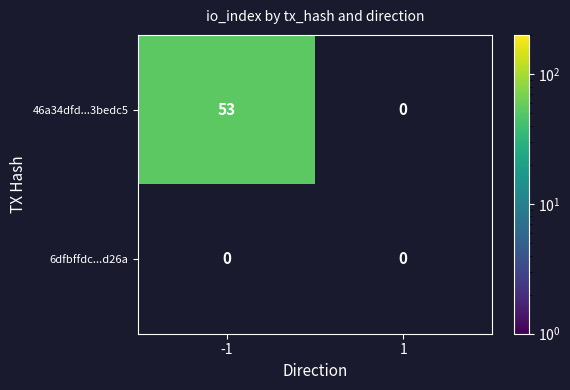

Rank the series by their average value, from lowest to highest.

6dfbffdc...d26a, 46a34dfd...3bedc5